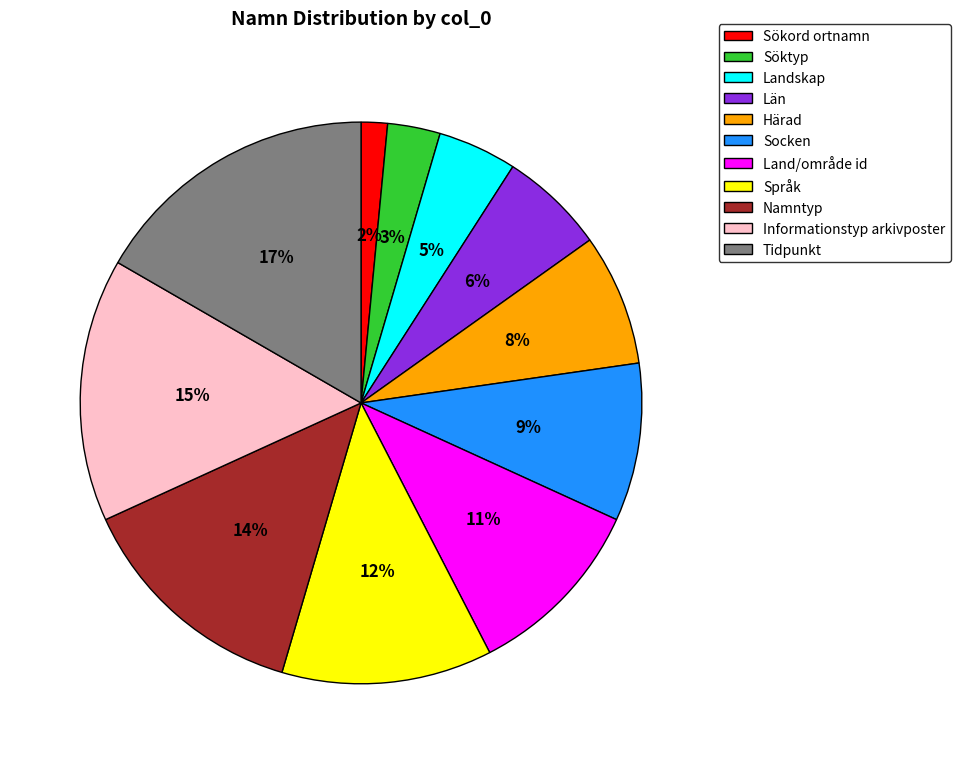

Which has a higher value, Namntyp or Län?

Namntyp